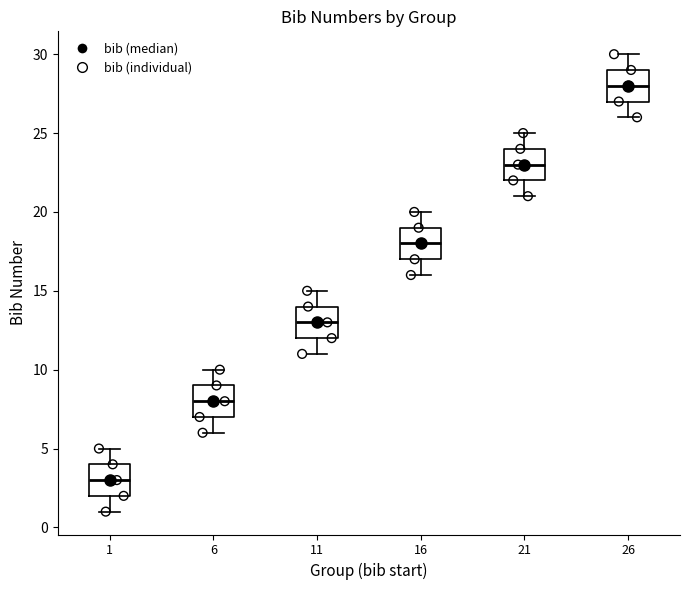

Where does the upper whisker of the box at x = 26 end on the y-axis? The values are not printed on the chart, so give them approximately, as read against the axis.

30